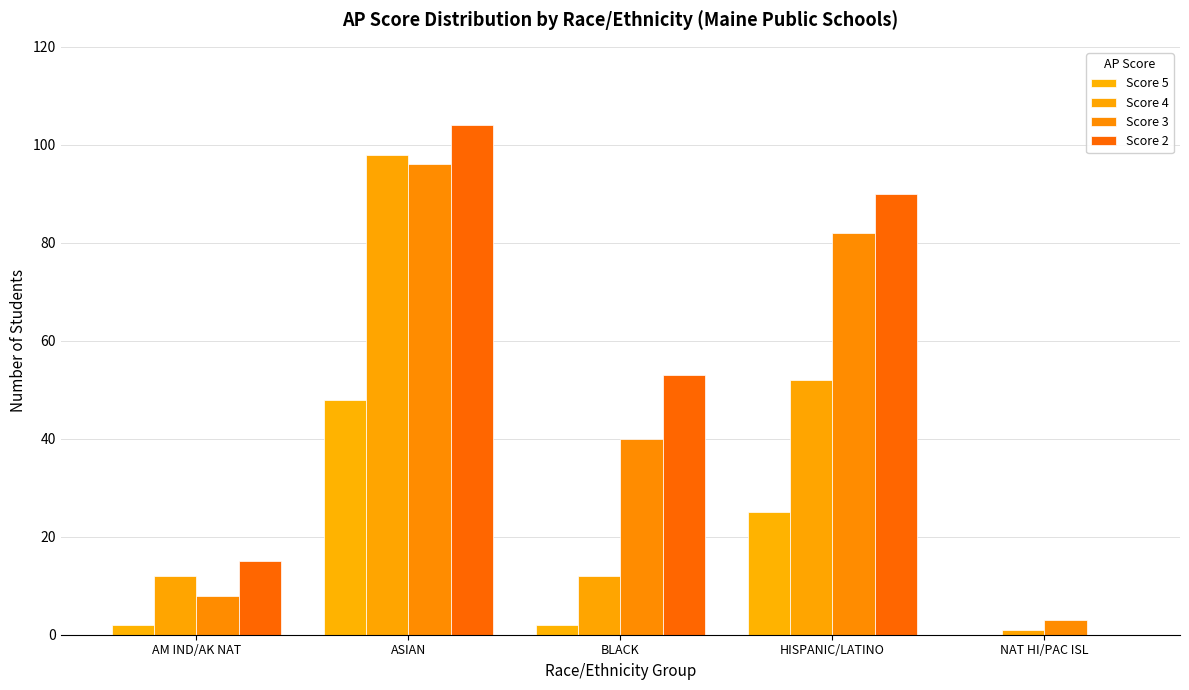

The value of Score 5 at HISPANIC/LATINO is 40. True or false?

False